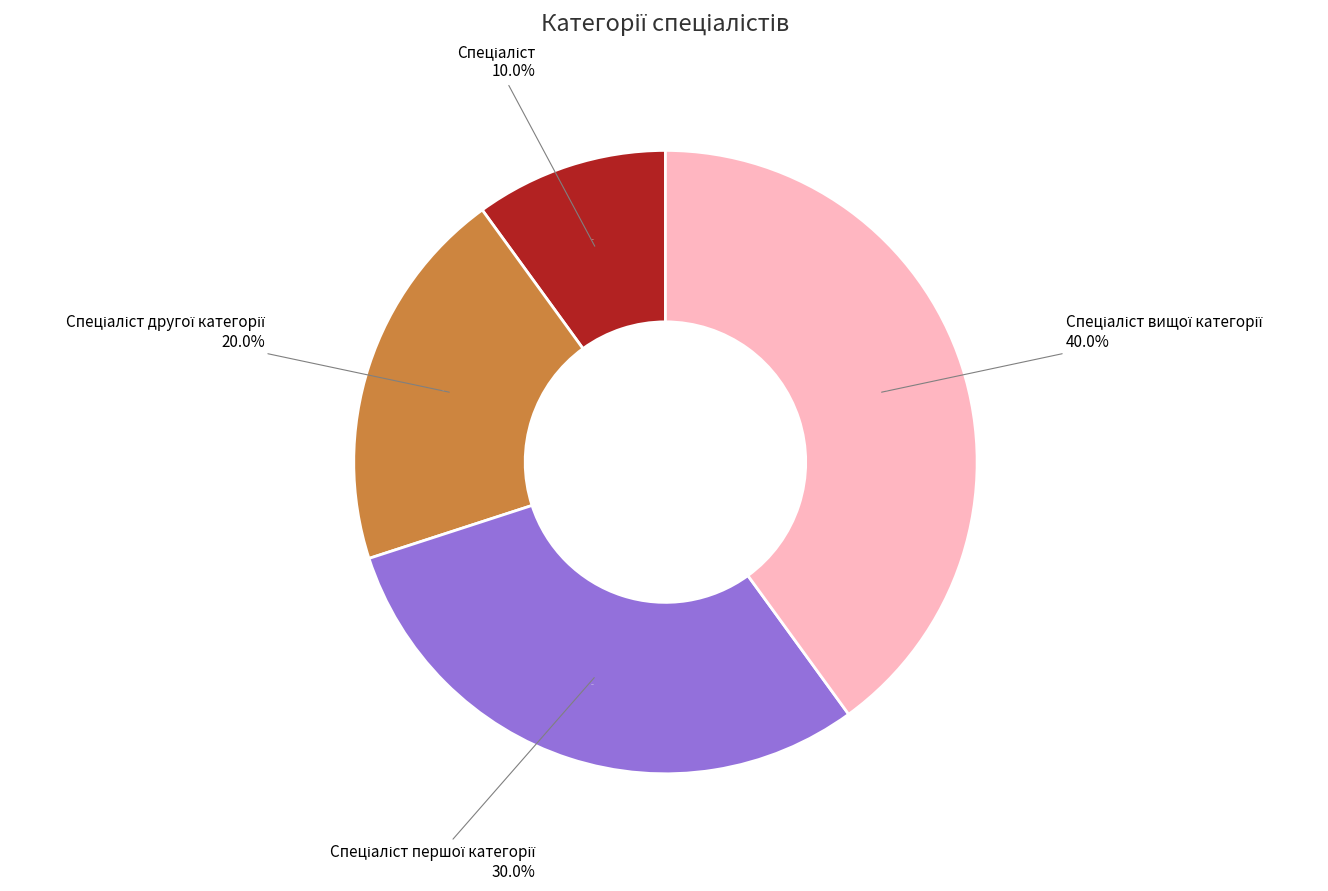

What portion of the pie excludes Спеціаліст вищої категорії?

60.0%